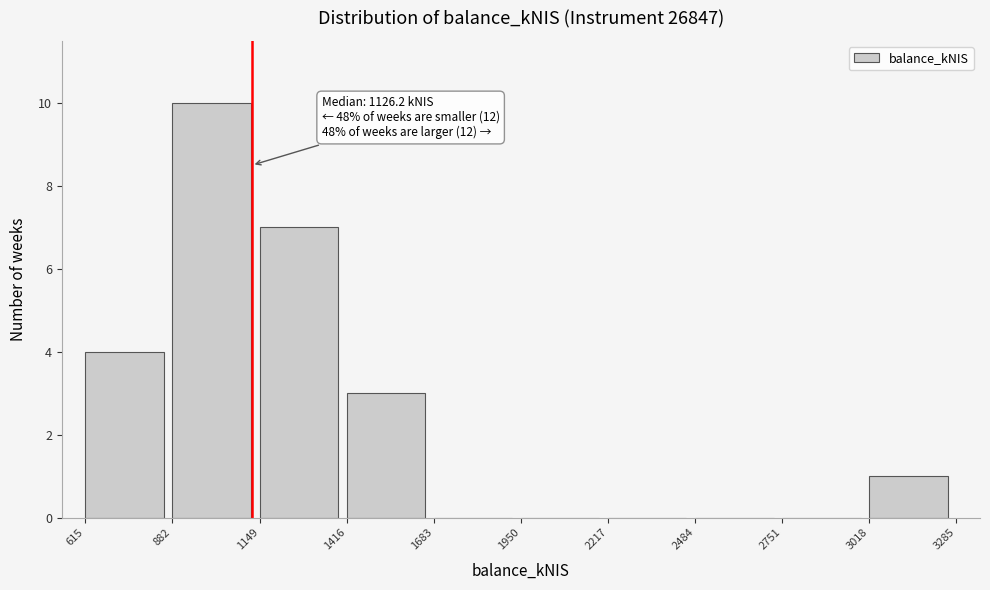

Over which range of the x-axis is the bar tallest?

882 to 1149